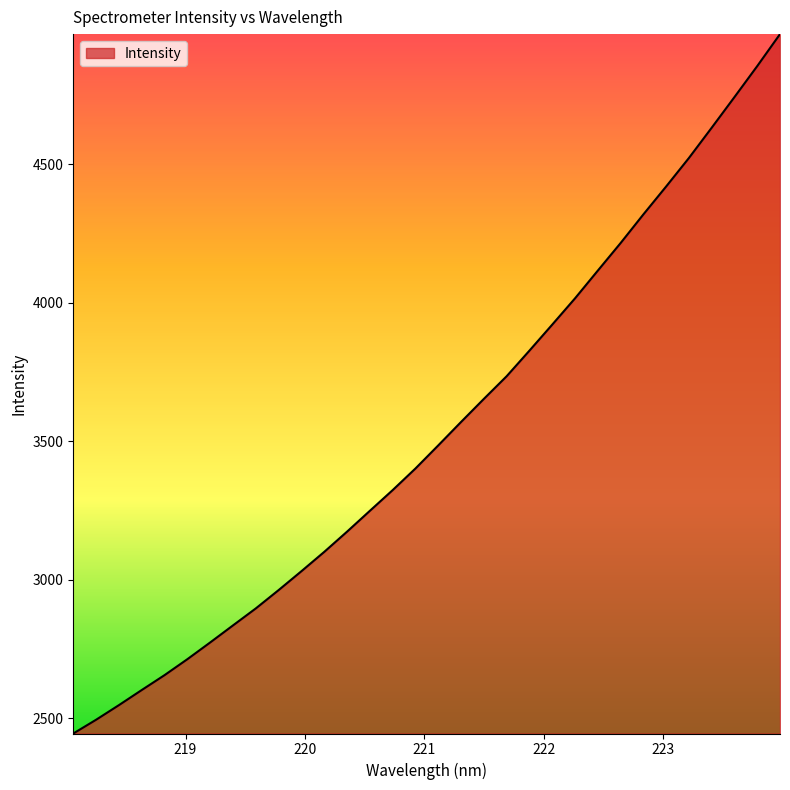

What is the maximum value shown in the chart?

4969.9